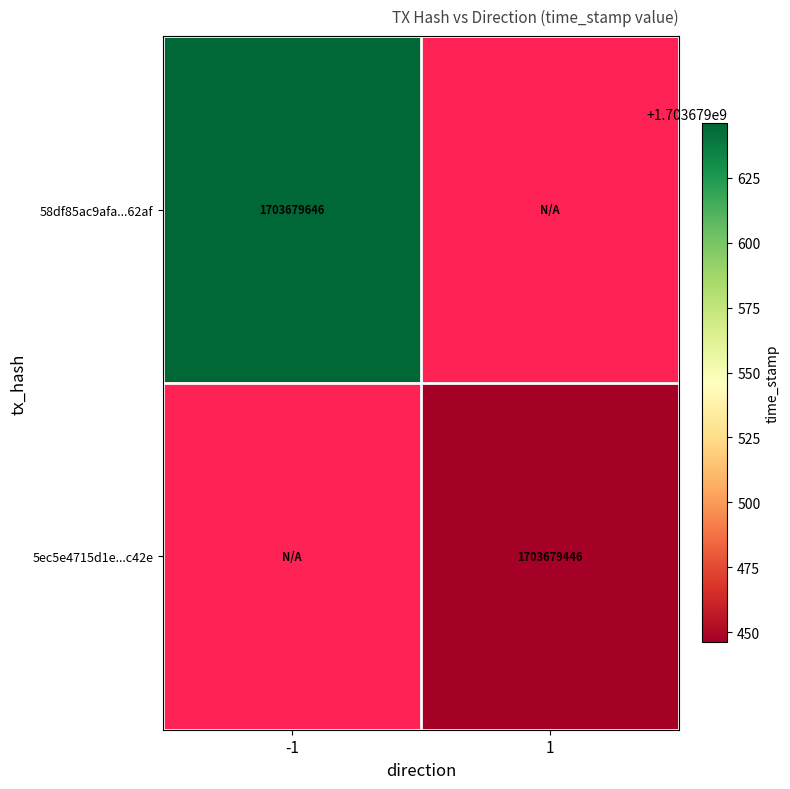

Where is 5ec5e4715d1e7d6eeeea3967e61c02b36732c42 nearest to the value 851839723?

direction_-1